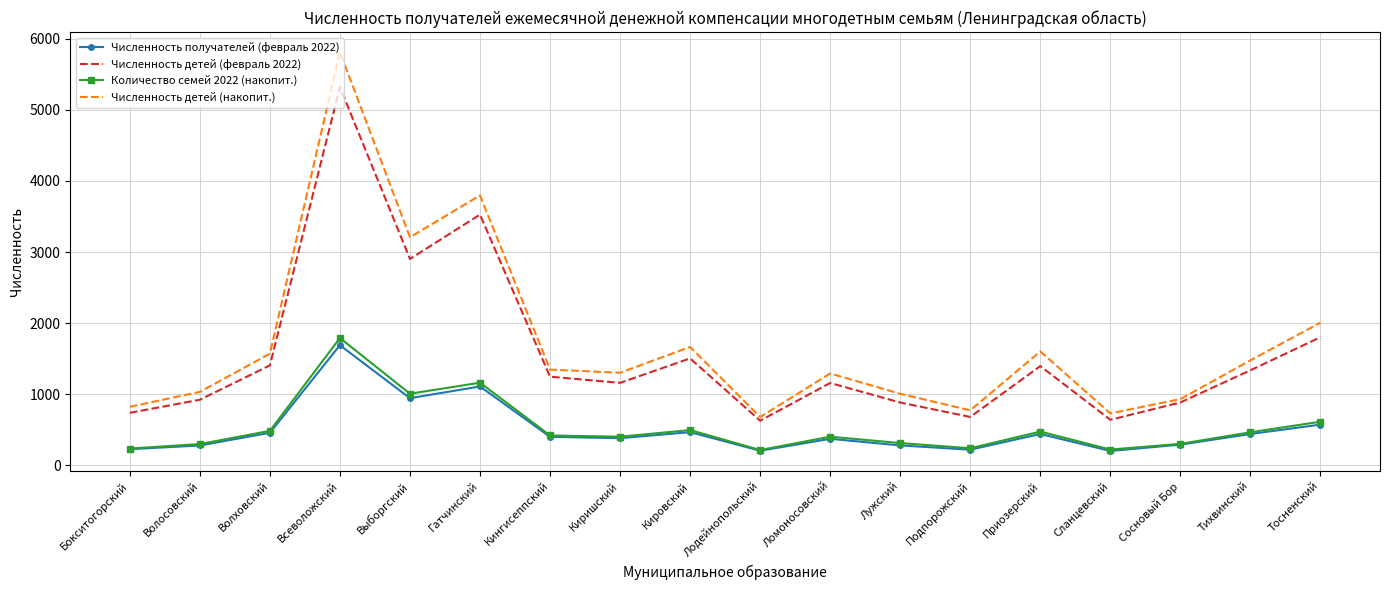

What is the total value across all series at Лужский?

2472